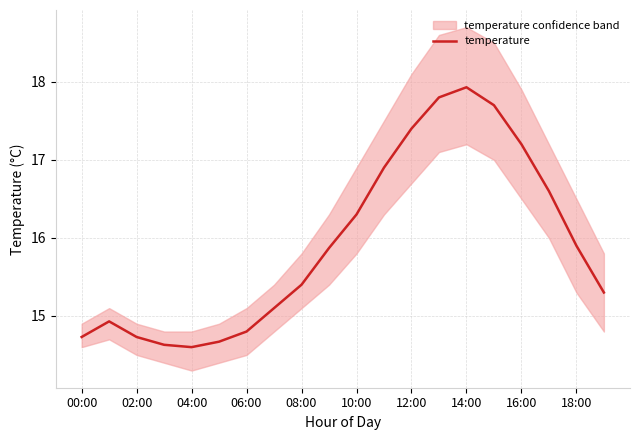

What position from the left is 17?

18